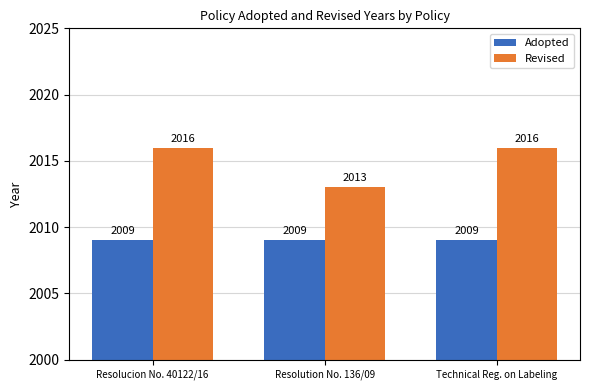

What position from the right is Technical Reg. on Labeling?

1